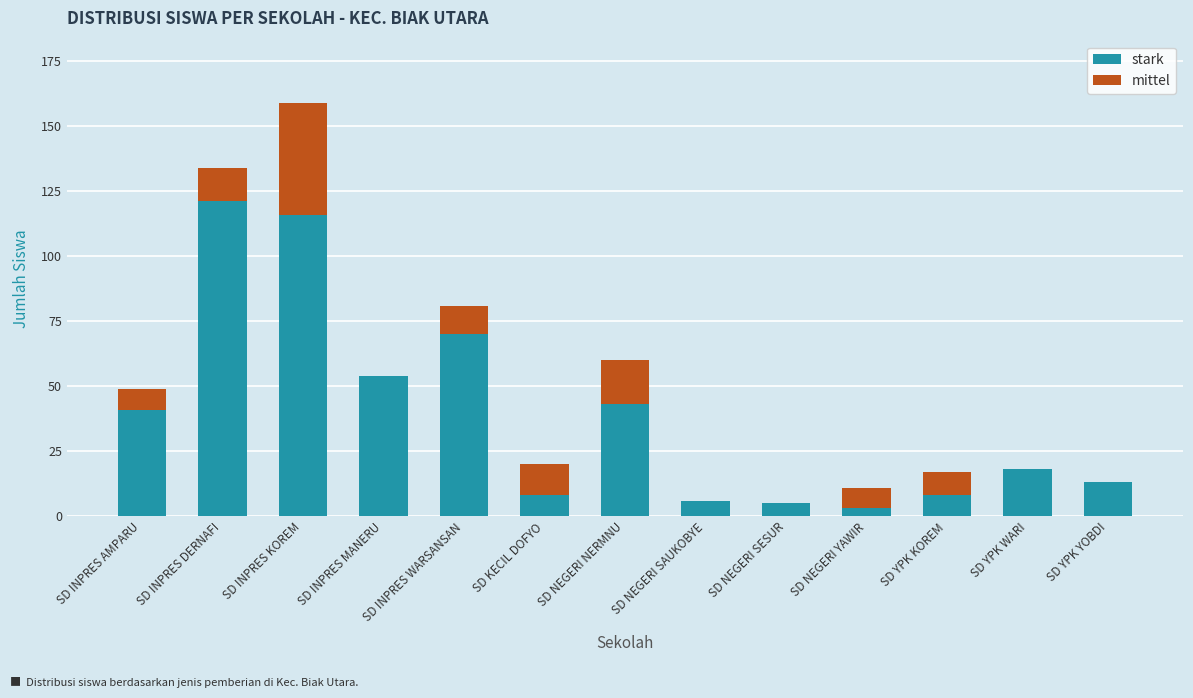

What is the sum of the stark values at SD YPK WARI and SD YPK YOBDI?

31